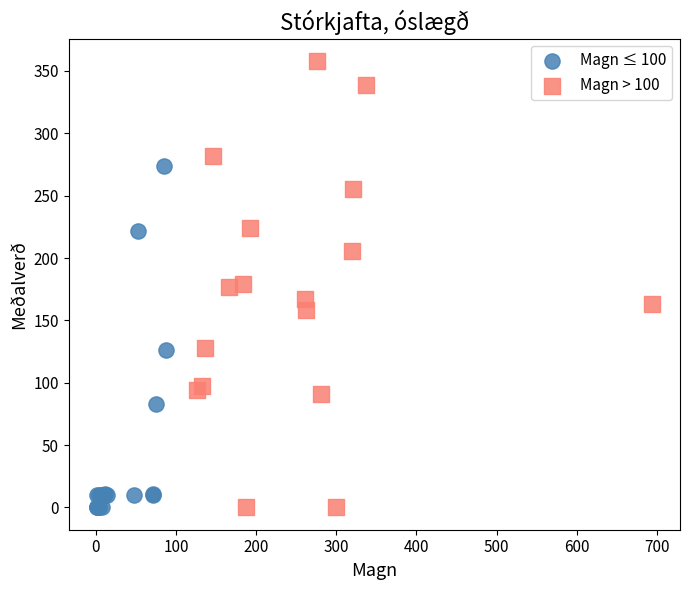

Which series has the widest spread of Y values?

Magn > 100